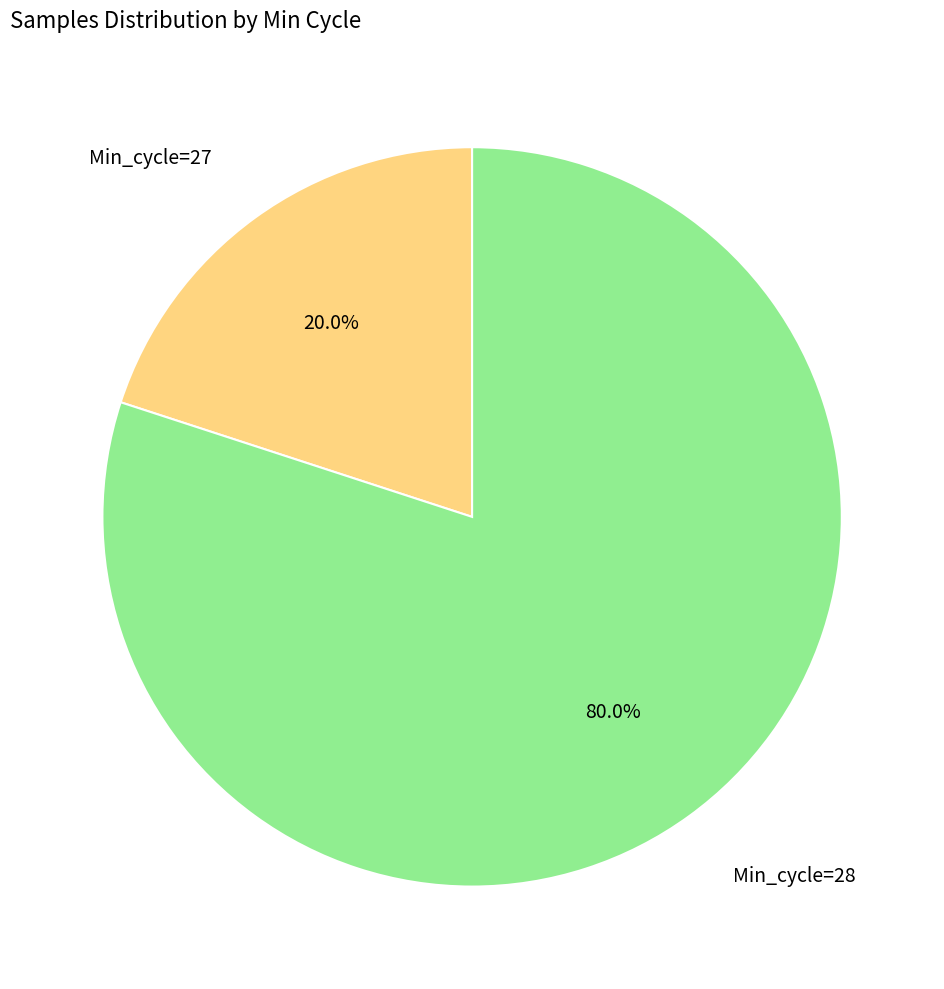

Does any single category account for the majority?

Yes